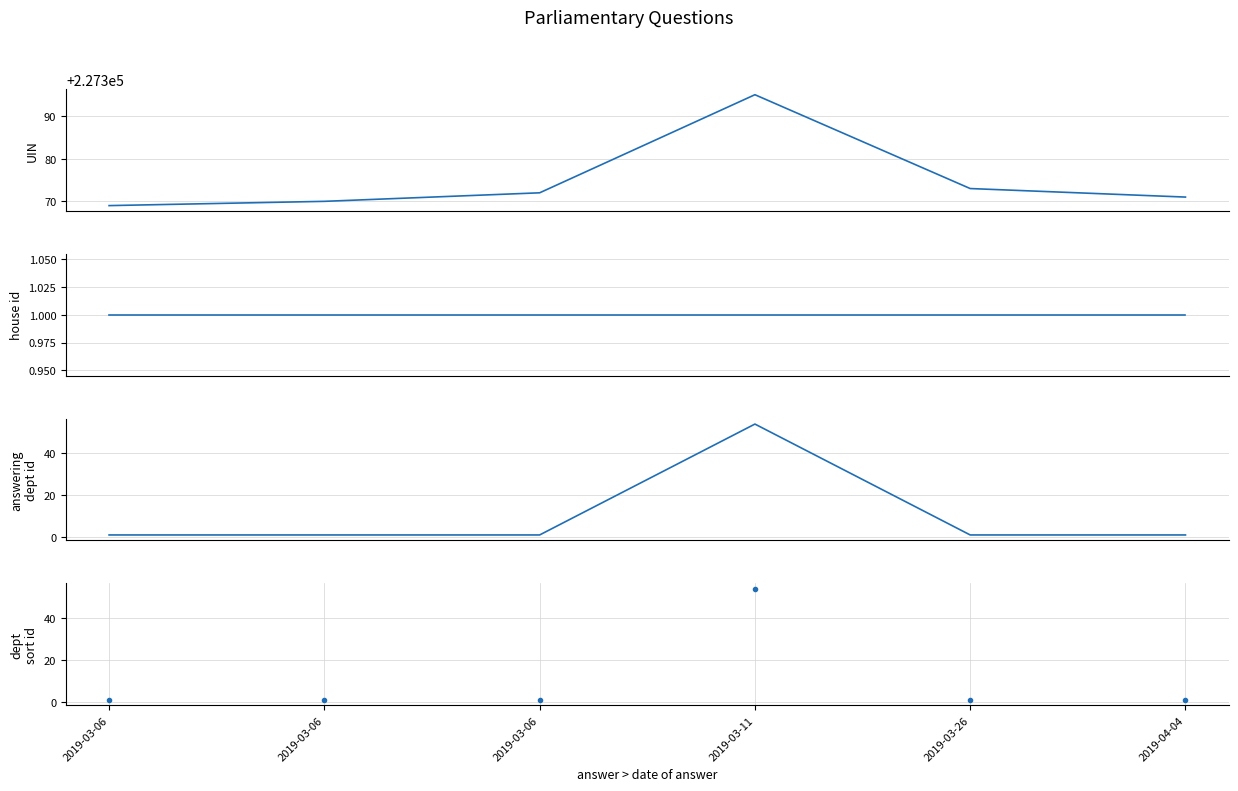

Reading left to right, extract all data points from this chart.

UIN: 2019-03-06=227369	2019-03-06=227370	2019-03-06=227372	2019-03-11=227395	2019-03-26=227373	2019-04-04=227371
house id: 2019-03-06=1	2019-03-06=1	2019-03-06=1	2019-03-11=1	2019-03-26=1	2019-04-04=1
answering dept id: 2019-03-06=1	2019-03-06=1	2019-03-06=1	2019-03-11=54	2019-03-26=1	2019-04-04=1
dept sort id: 2019-03-06=1	2019-03-06=1	2019-03-06=1	2019-03-11=54	2019-03-26=1	2019-04-04=1